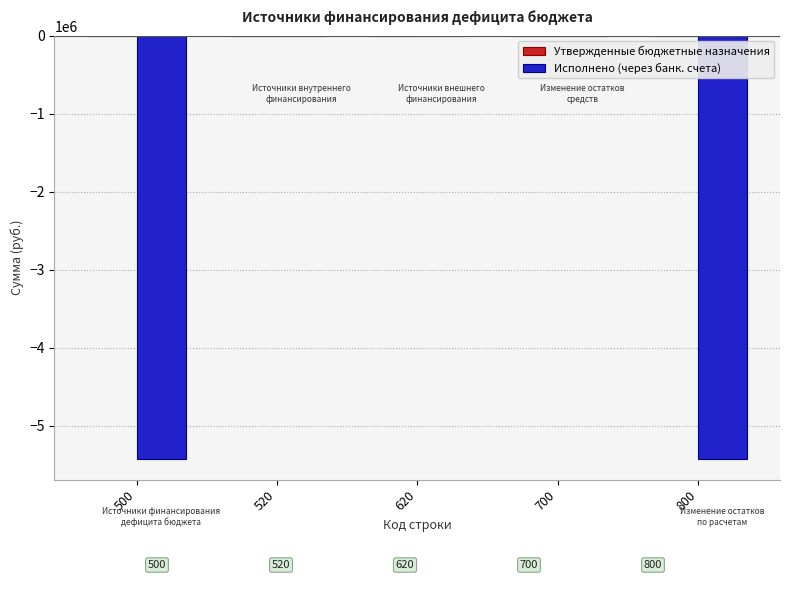

Reading left to right, what are all the values shown in this chart?

500=-5417421.1	520=0.0	620=0.0	700=0.0	800=-5417421.1